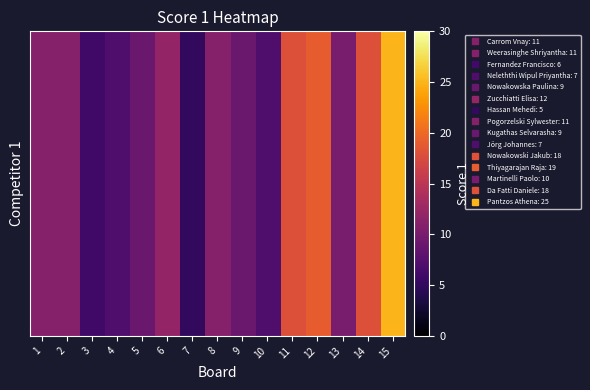

What is the average value?

12